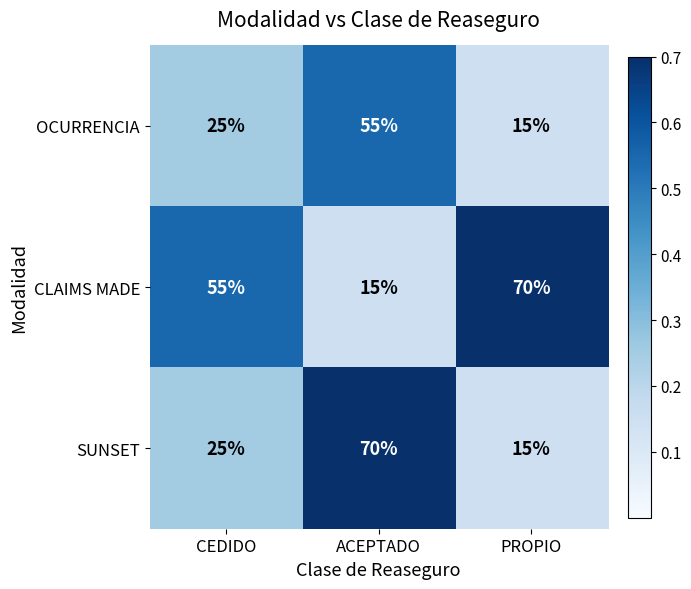

Which series changed the most between CEDIDO and ACEPTADO?

SUNSET